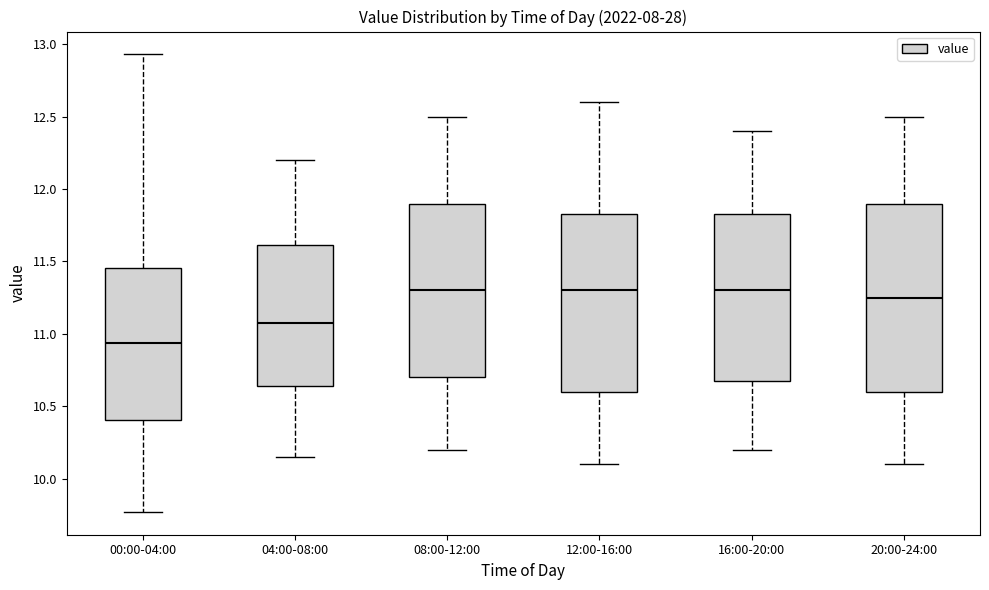

Which box has the lowest median line?

00:00-04:00